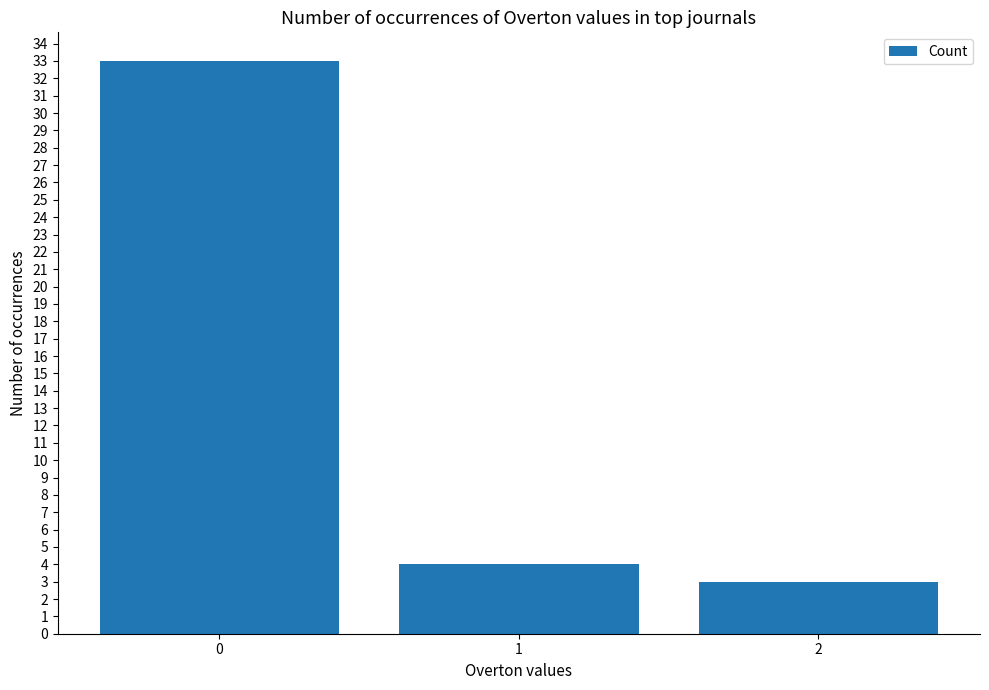

What is the difference between the maximum and second lowest values?

29